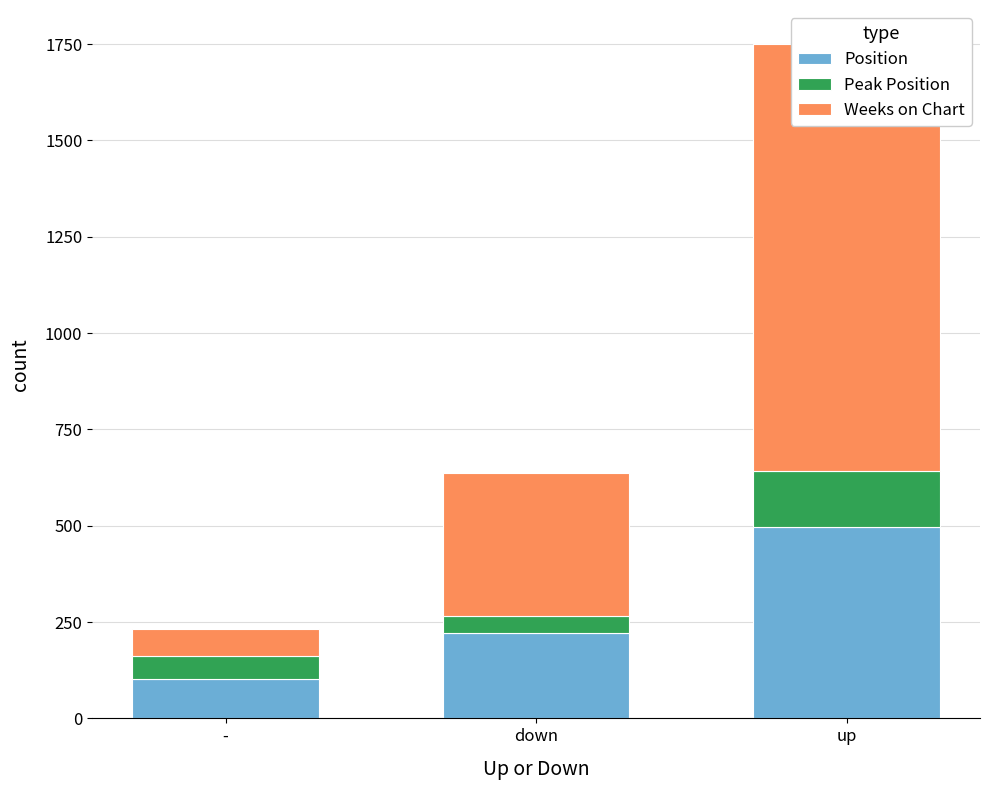

At which category is the sum across all series the highest?

up